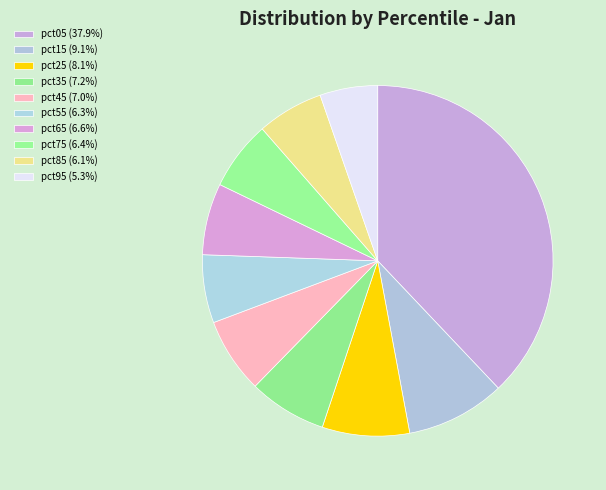

Which category has the smallest portion of the pie?

pct95